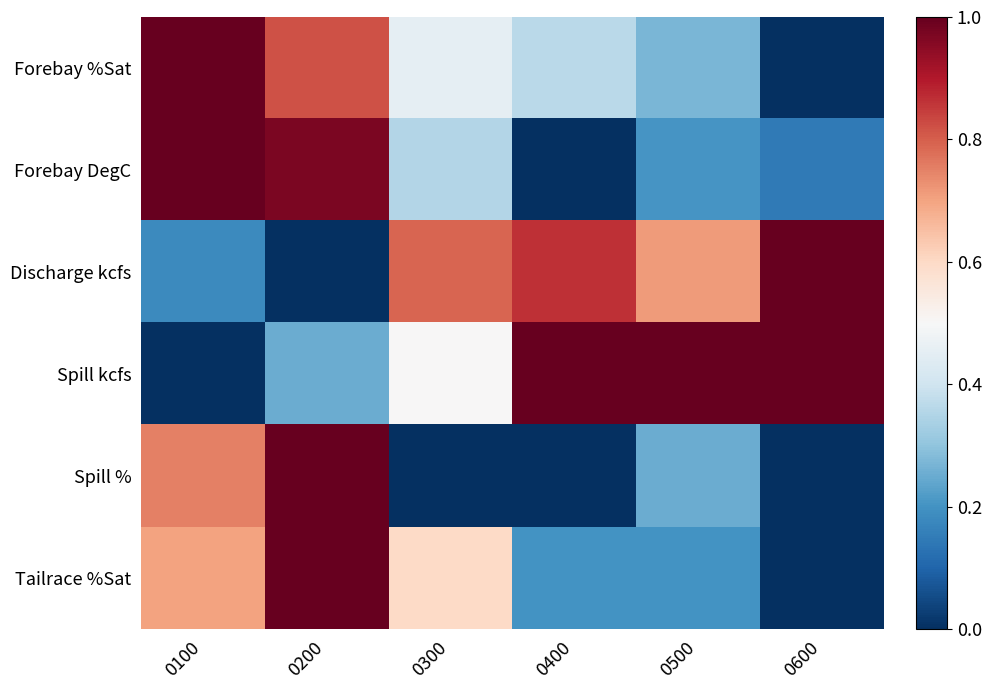

Reading left to right, list all the values displayed in this chart.

Forebay %Sat: 0100=1.0	0200=0.8	0300=0.5	0400=0.4	0500=0.3	0600=0.0
Forebay DegC: 0100=1.0	0200=1.0	0300=0.4	0400=0.0	0500=0.2	0600=0.1
Discharge kcfs: 0100=0.2	0200=0.0	0300=0.8	0400=0.9	0500=0.7	0600=1.0
Spill kcfs: 0100=0.0	0200=0.3	0300=0.5	0400=1.0	0500=1.0	0600=1.0
Spill %: 0100=0.8	0200=1.0	0300=0.0	0400=0.0	0500=0.2	0600=0.0
Tailrace %Sat: 0100=0.7	0200=1.0	0300=0.6	0400=0.2	0500=0.2	0600=0.0